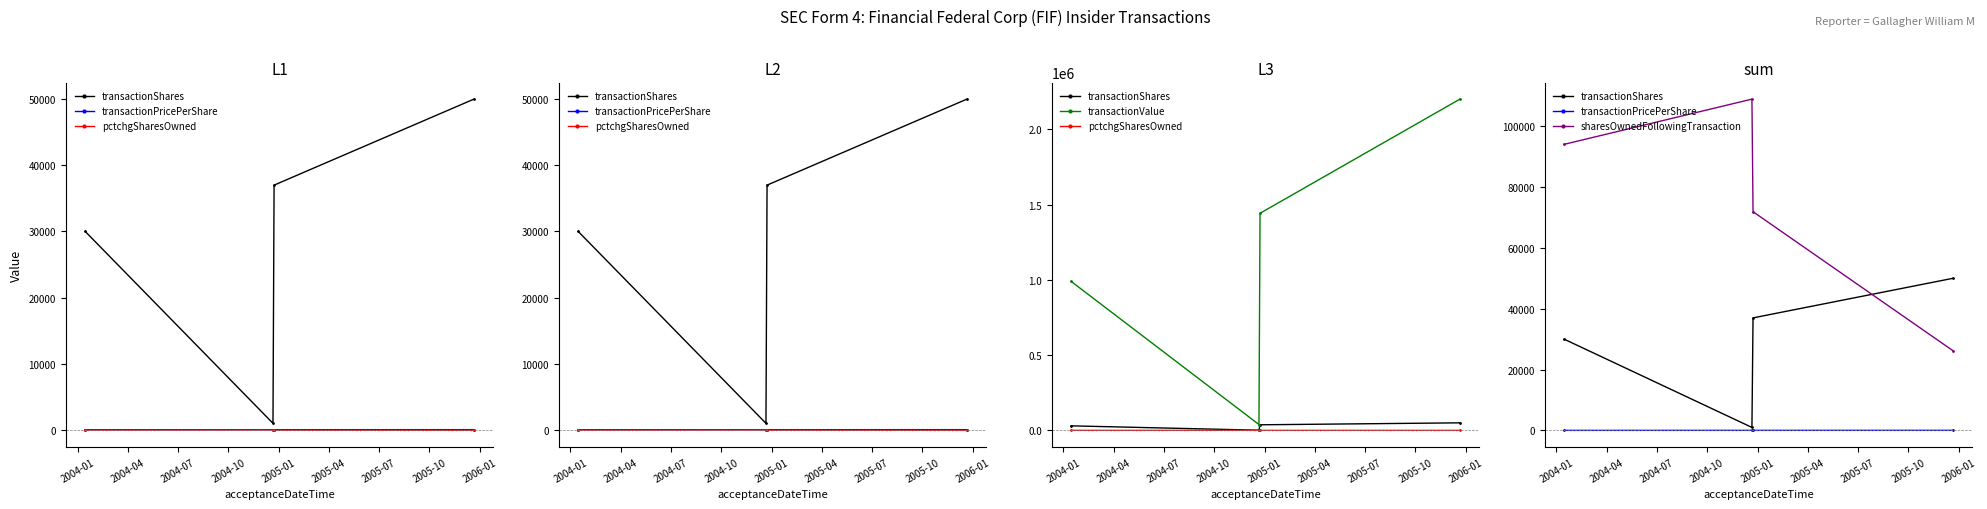

The sharesOwnedFollowingTransaction series shows 176373.2 at 2004-04. True or false?

False